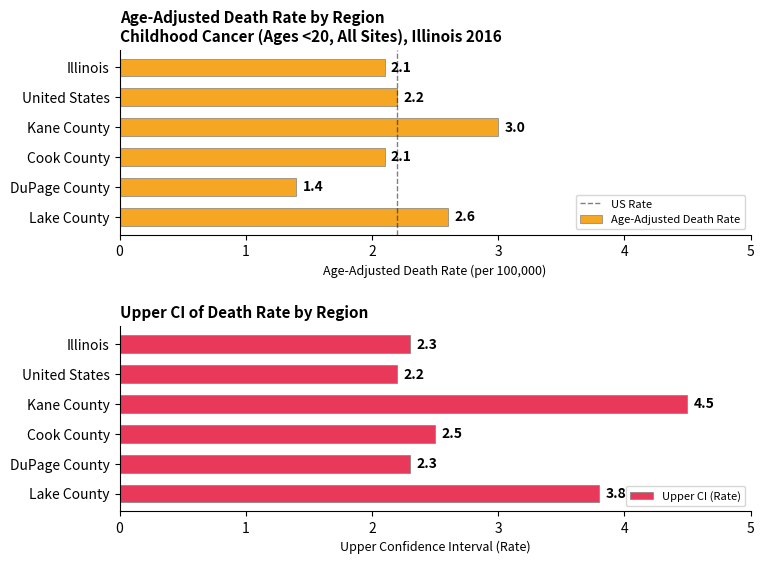

Count the number of categories in the chart.

6